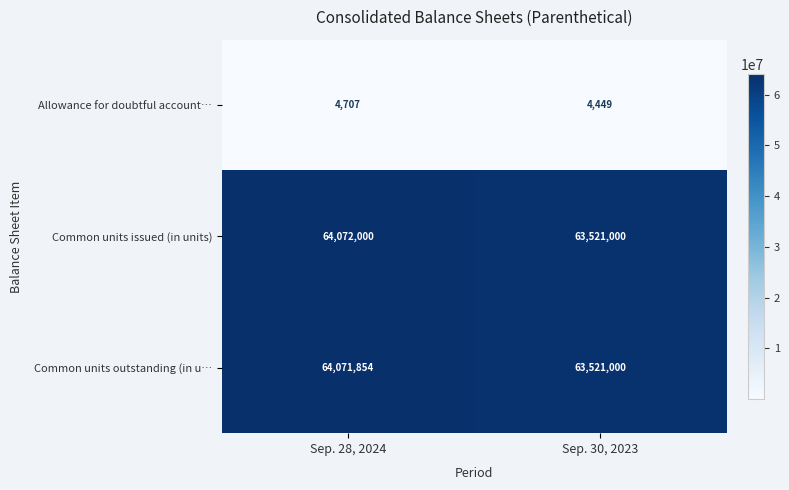

At how many categories does at least one series exceed 31570869?

2